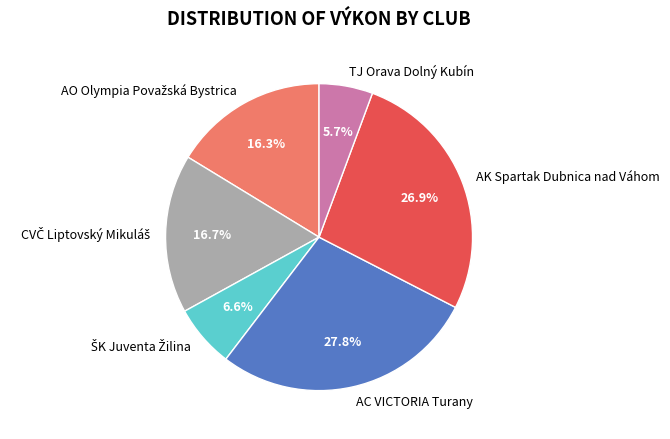

Count the number of slices in the pie.

6